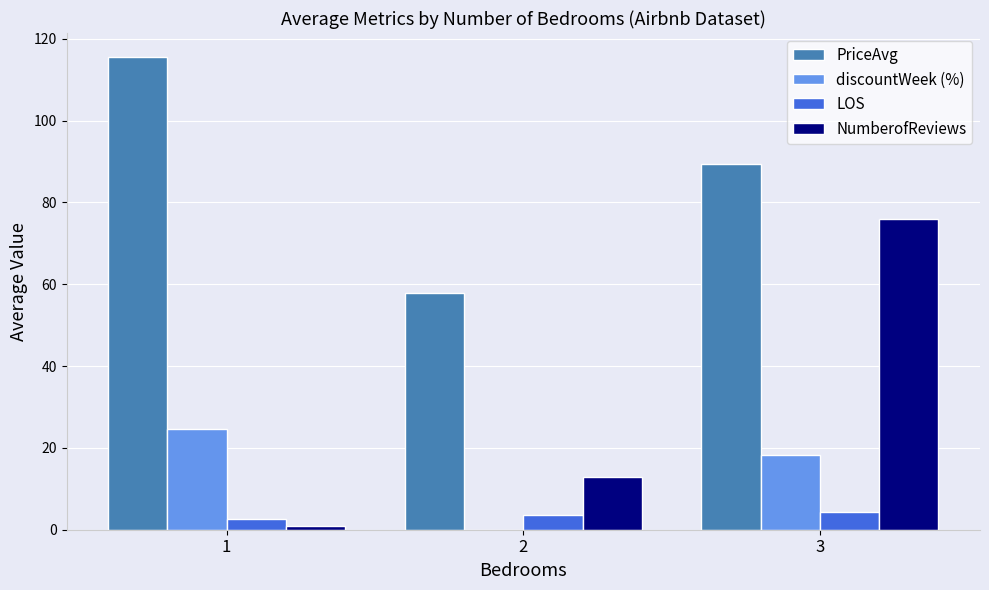

Reading left to right, extract all data points from this chart.

PriceAvg: 115.6	57.9	89.3
discountWeek (%): 24.7	0.0	18.3
LOS: 2.7	3.7	4.3
NumberofReviews: 1.0	13.0	76.0